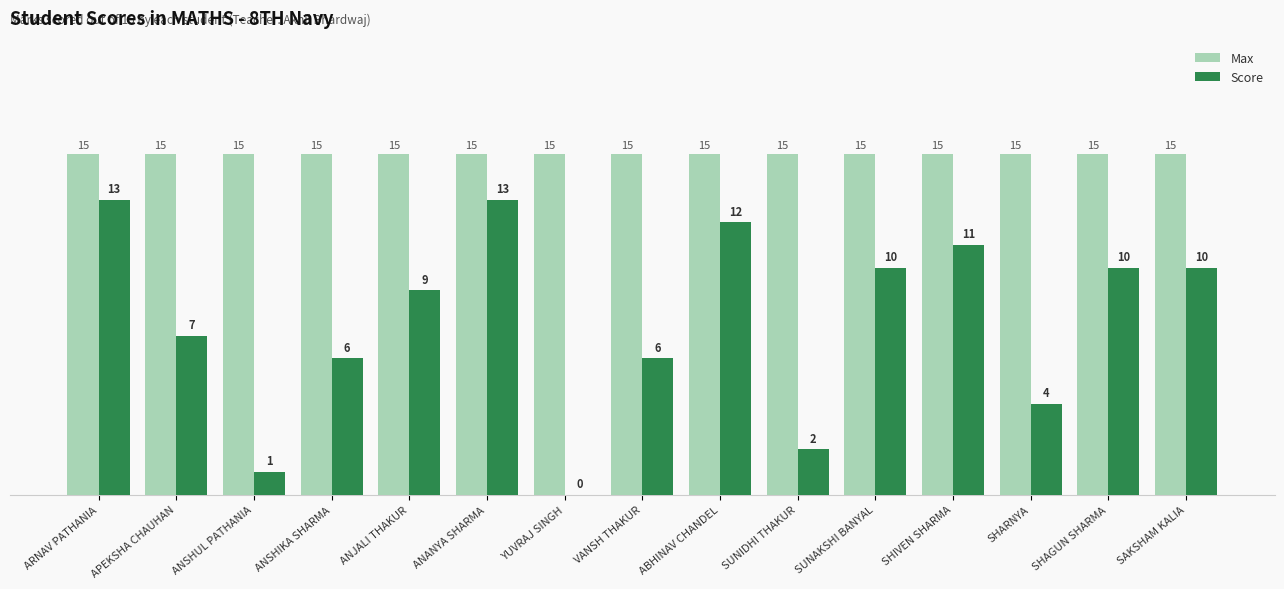

Is it true that Max equals 25 at SHIVEN SHARMA?

False